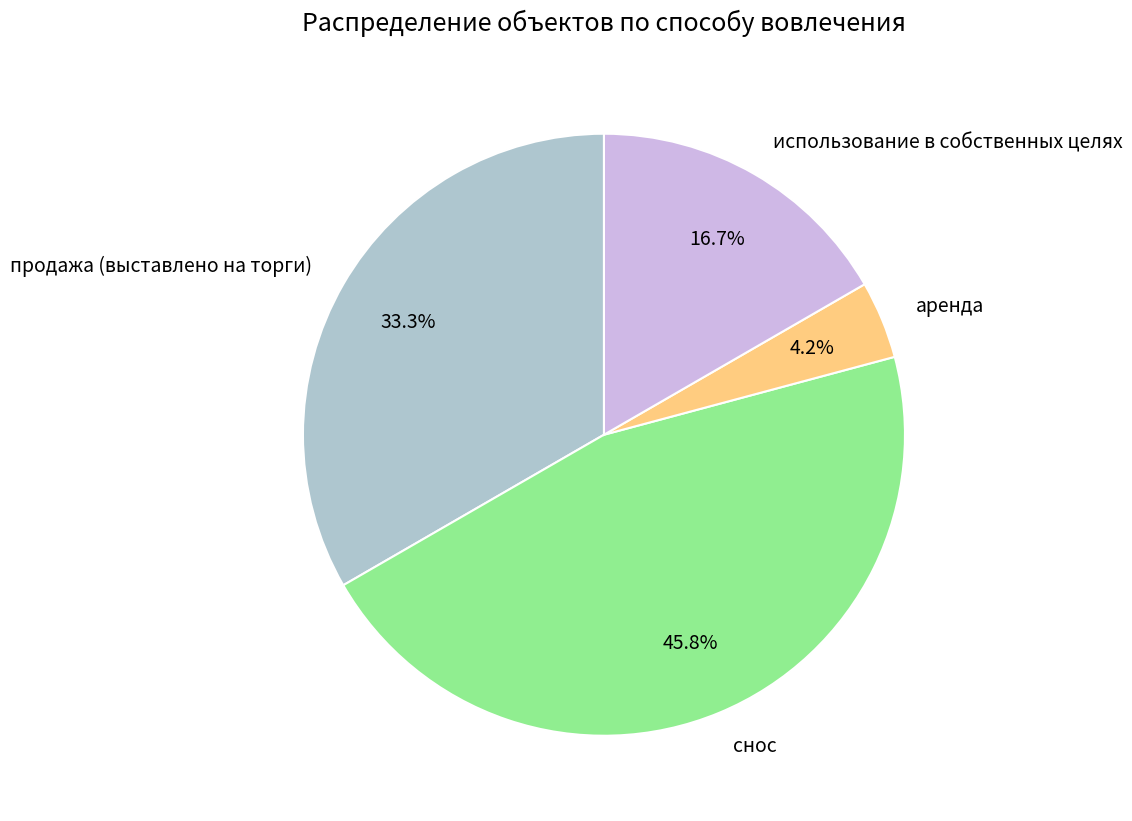

How many slices are in this pie chart?

4